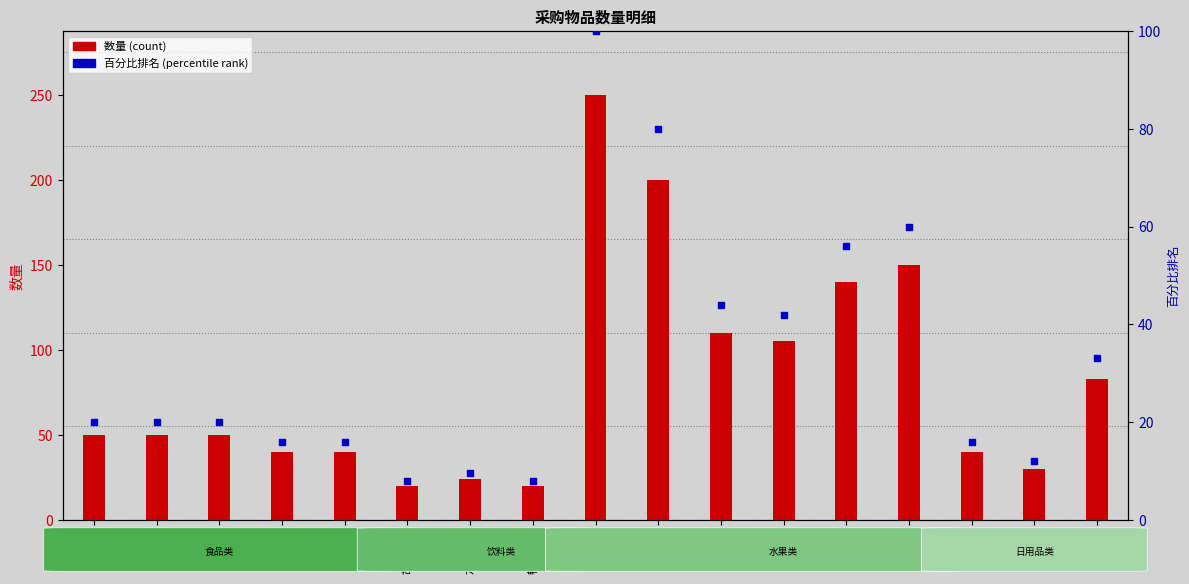

Which series has the largest Y range (max minus min)?

数量